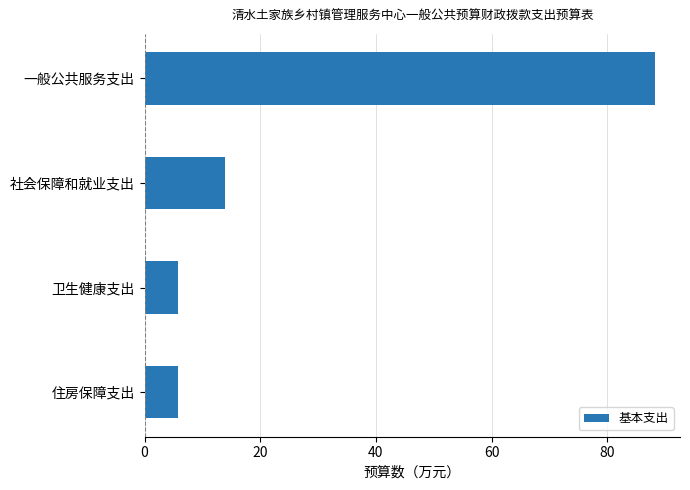

Are the bars grouped side by side (vs. stacked)?

No